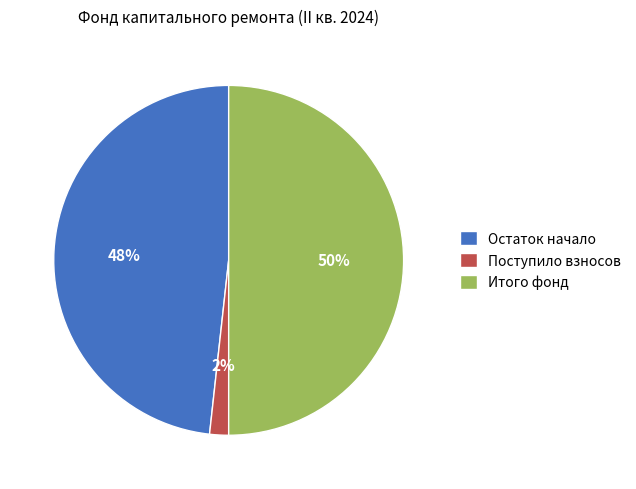

Is it true that Итого фонд is 42% of the pie?

False